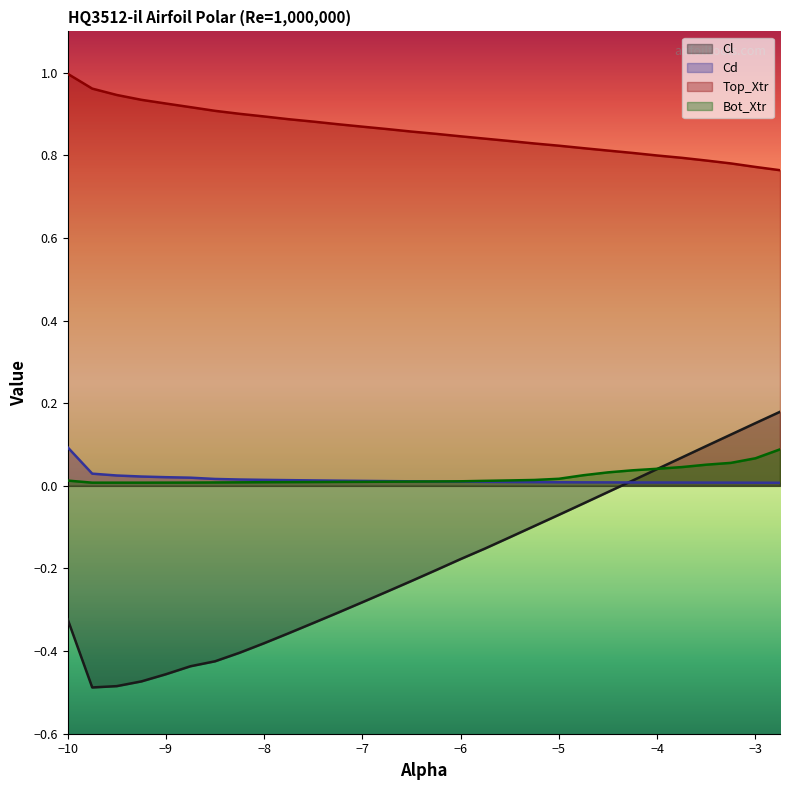

The Cl series shows -0.1 at −10. True or false?

False